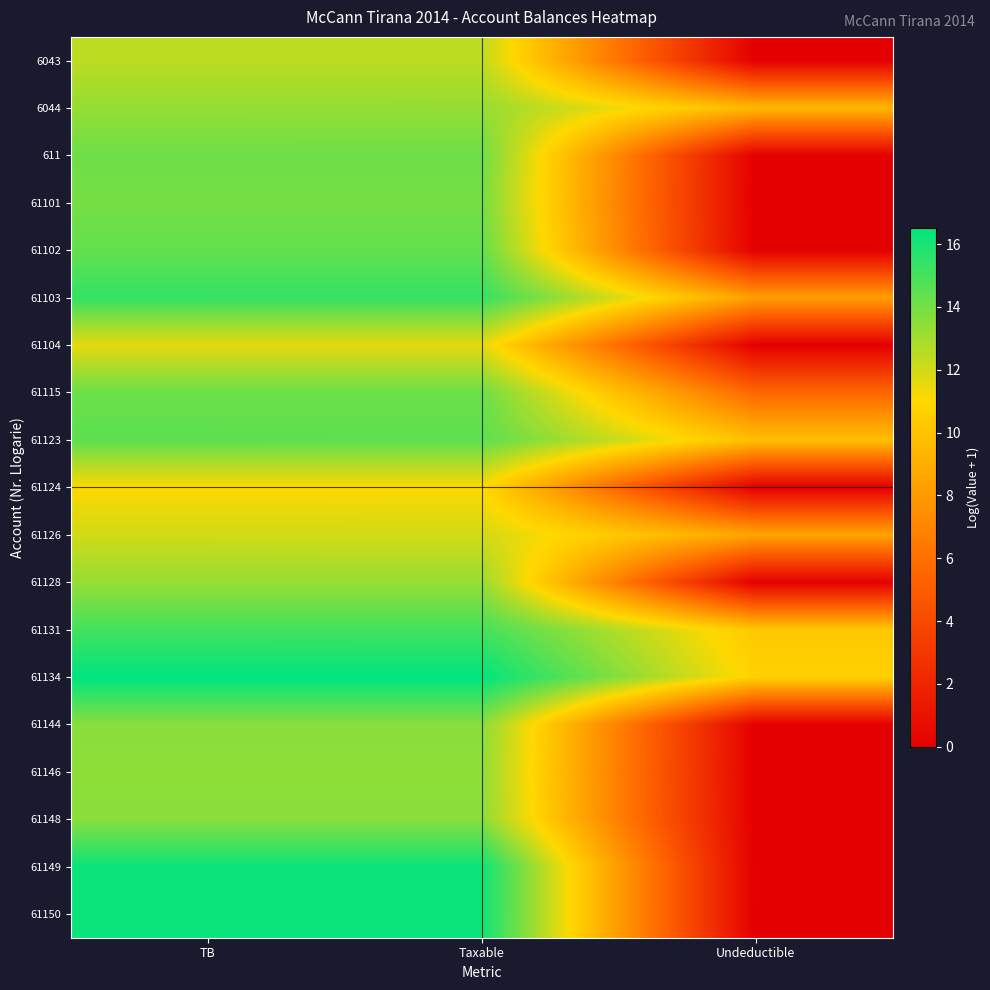

Which series has the largest range (max minus min)?

61149